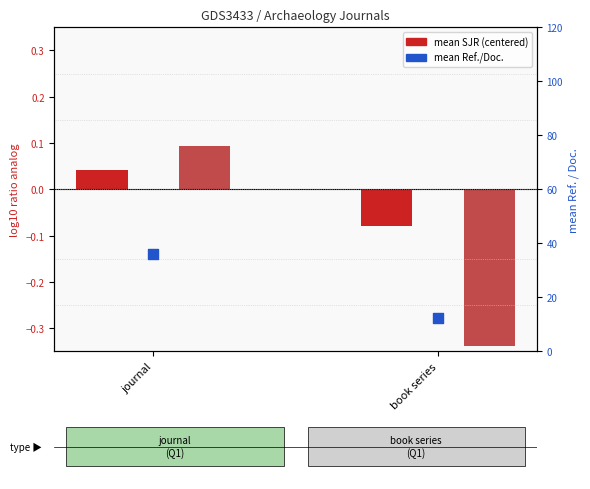

Which series has the largest total across all categories?

mean Ref./Doc.